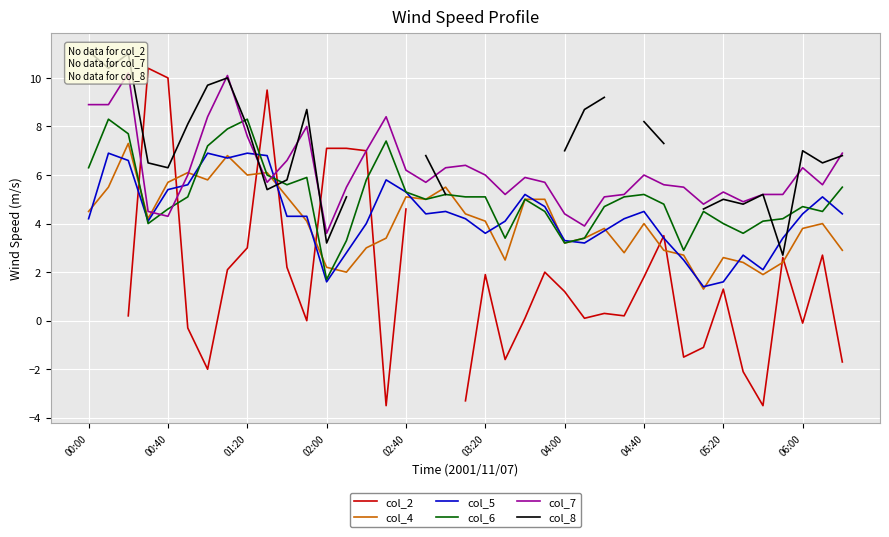

What is the highest value of the col_6 series?

8.3